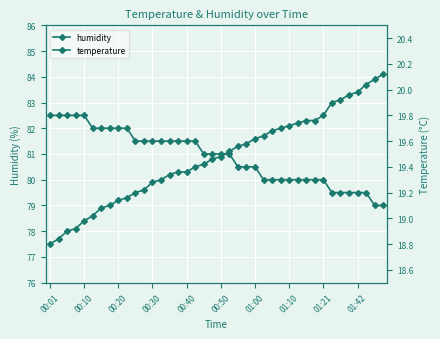

Between 38 and 28, which is larger?

38